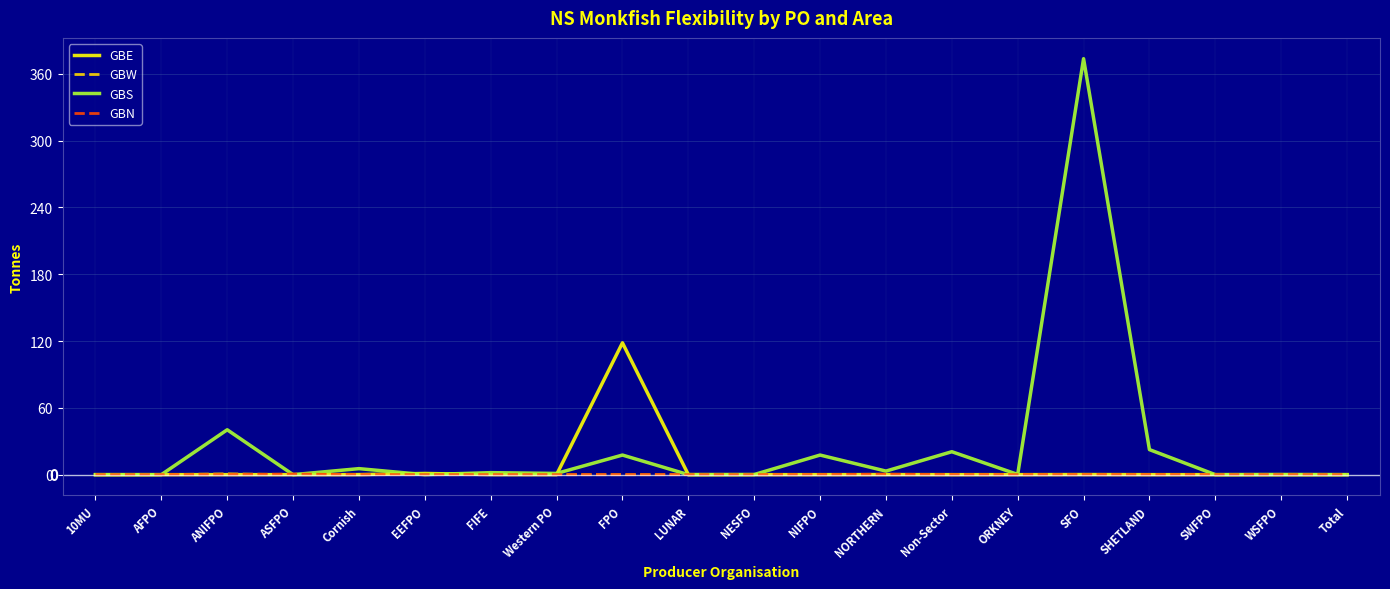

What is the total value across all series at SFO?

373.6